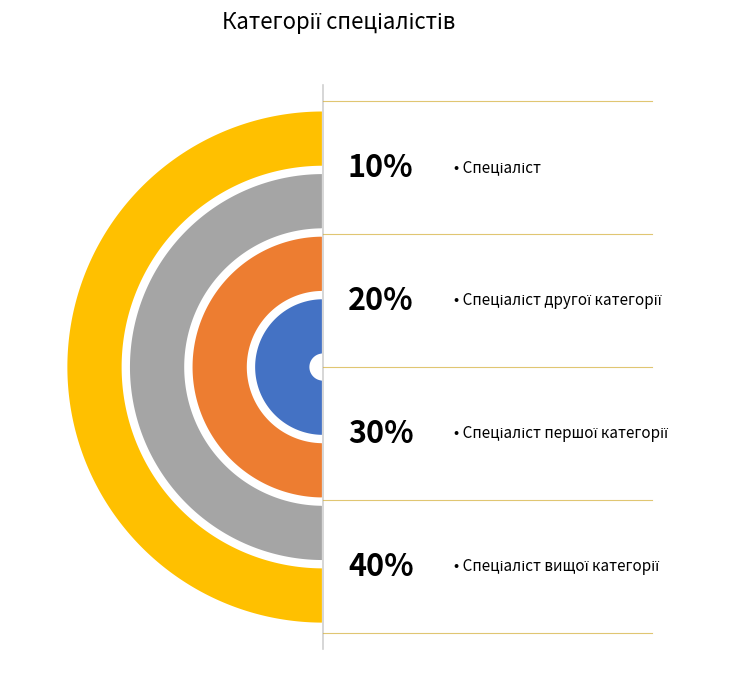

The Спеціаліст першої категорії slice represents 15% of the pie. True or false?

False